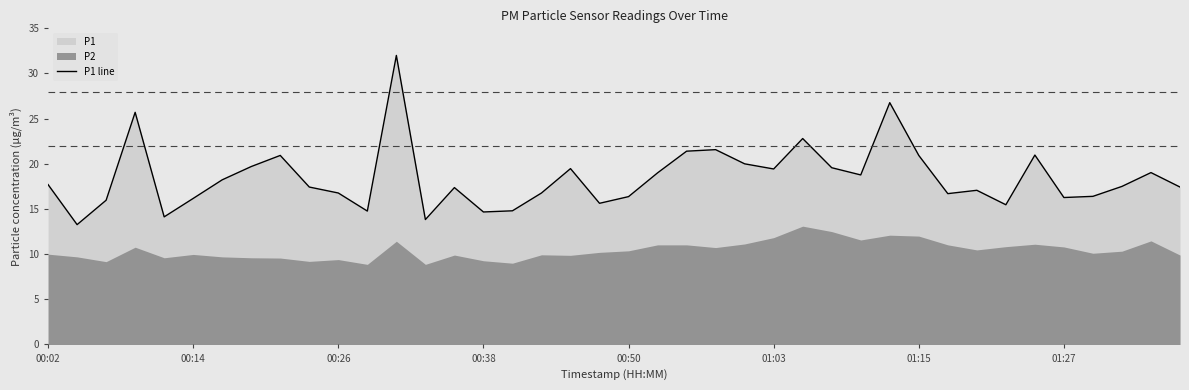

True or false: there are more than 0 points higher than both neighbors.

True